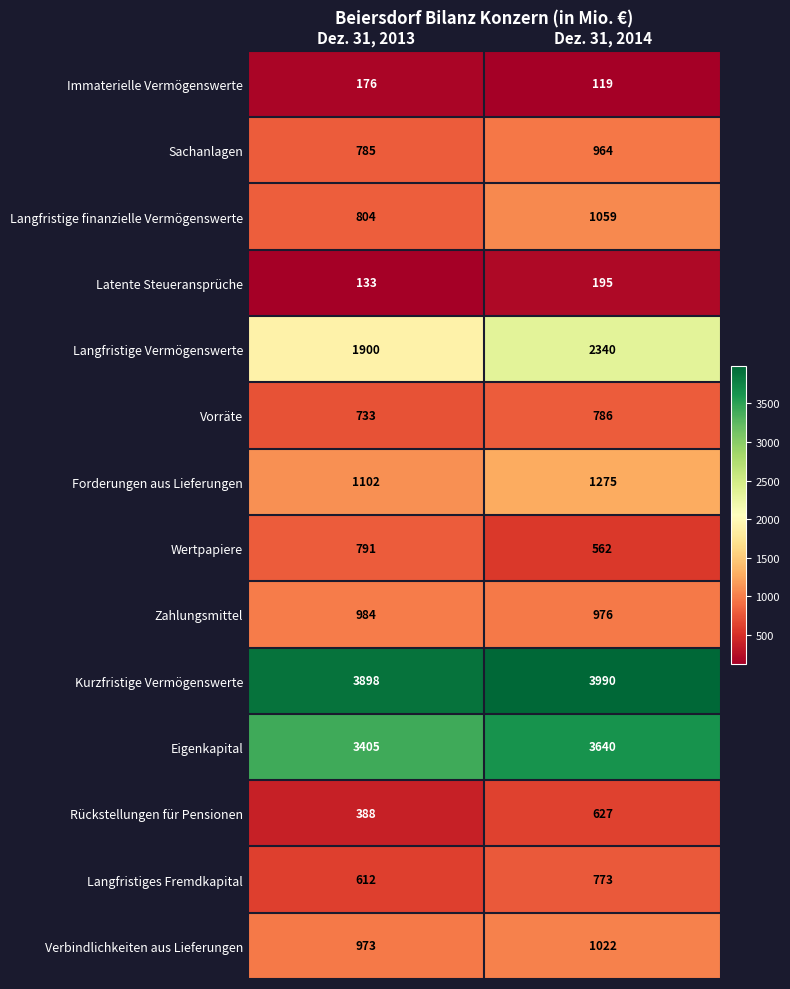

List the series in order of their peak value, lowest first.

Immaterielle Vermögenswerte, Latente Steueransprüche, Rückstellungen für Pensionen, Langfristiges Fremdkapital, Vorräte, Wertpapiere, Sachanlagen, Zahlungsmittel, Verbindlichkeiten aus Lieferungen, Langfristige finanzielle Vermögenswerte, Forderungen aus Lieferungen, Langfristige Vermögenswerte, Eigenkapital, Kurzfristige Vermögenswerte